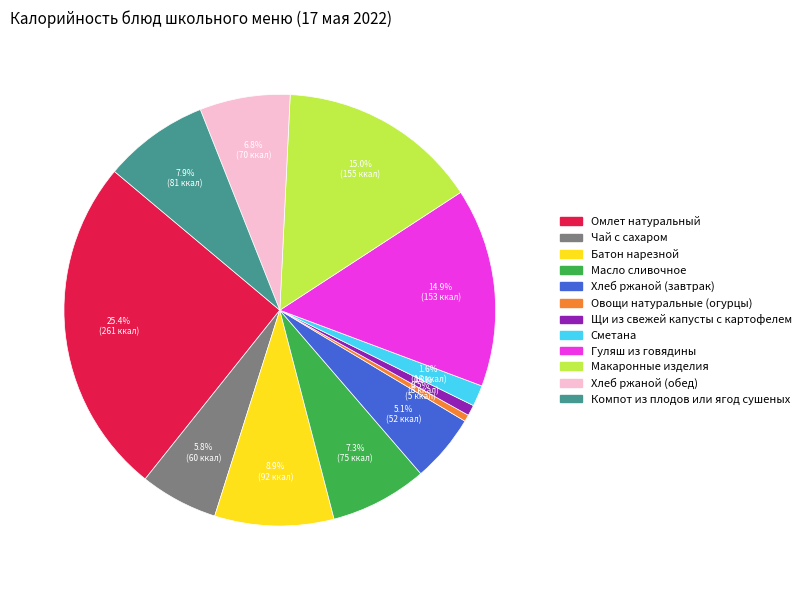

To the nearest percent, what percentage of the pie is Омлет натуральный?

25%